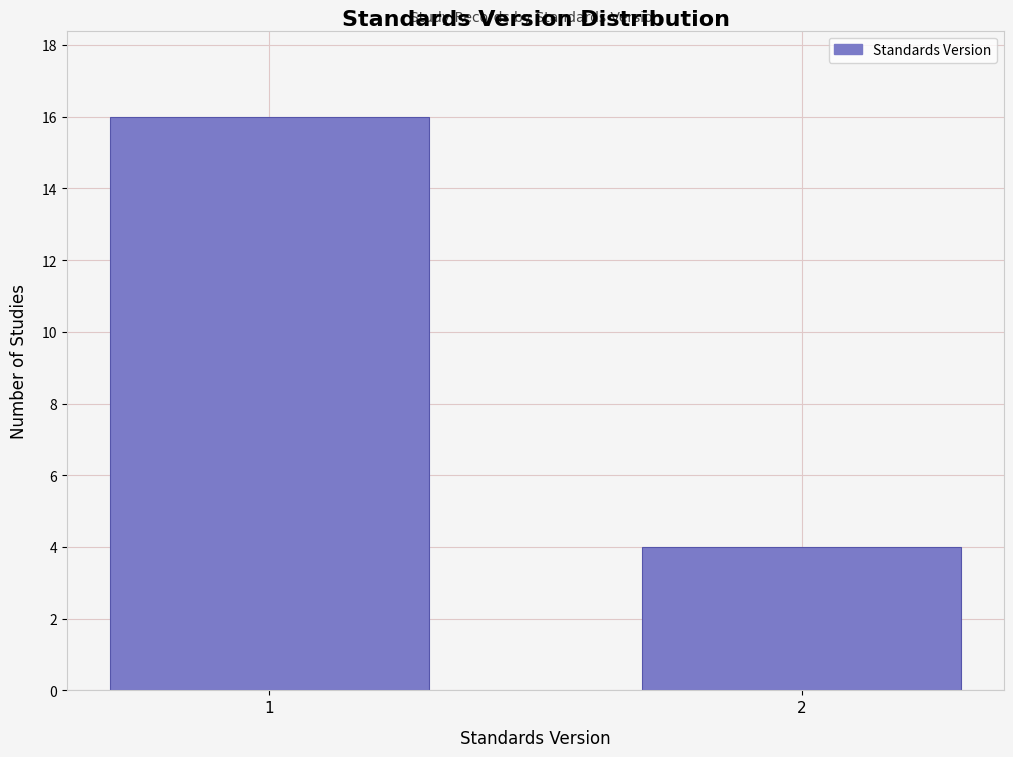

Reading left to right, what are all the values shown in this chart?

1=16	2=4